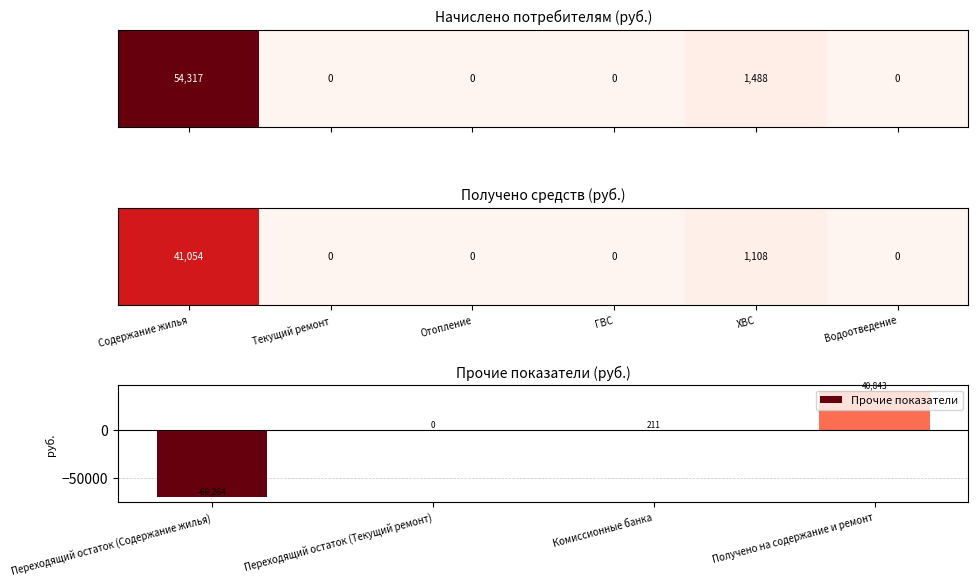

Is it true that the value at Переходящий остаток (Текущий ремонт) is -45832.9?

False